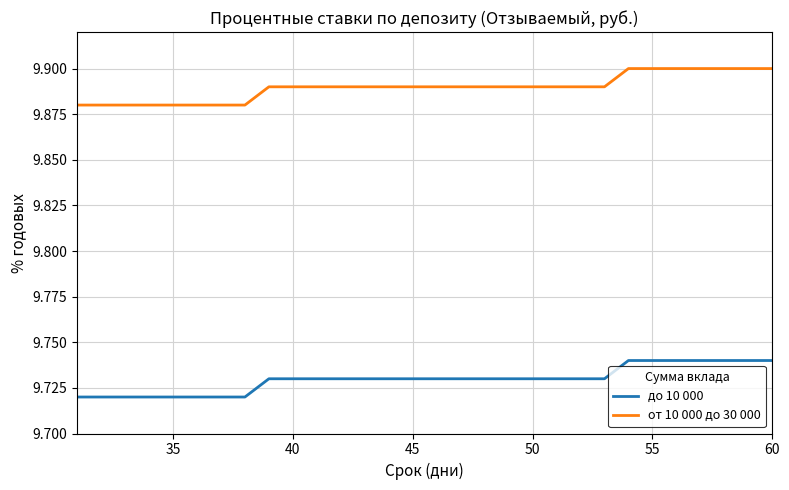

True or false: от 10 000 до 30 000 and до 10 000 intersect in this chart.

False